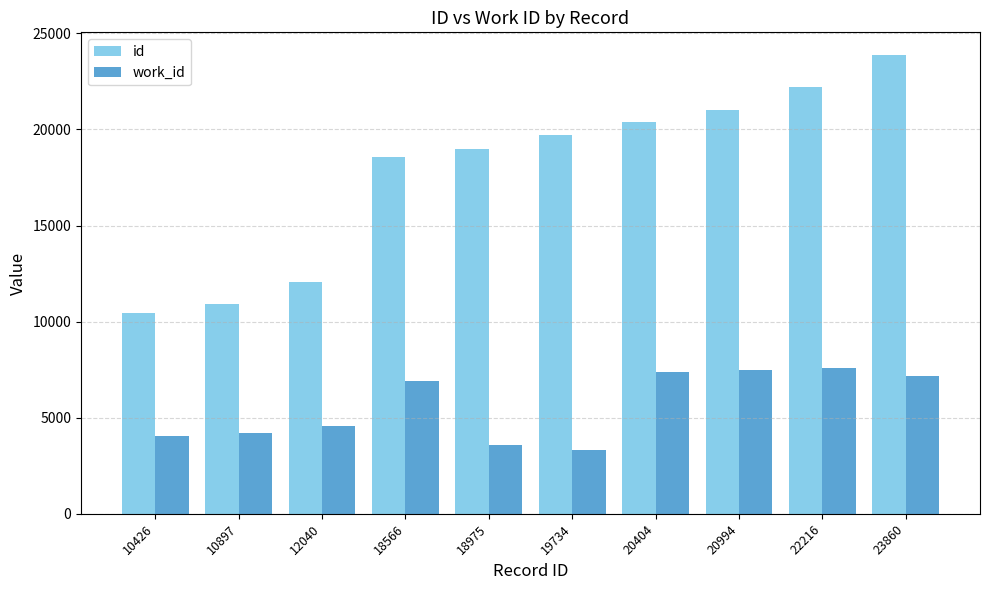

How many groups of bars are there?

10